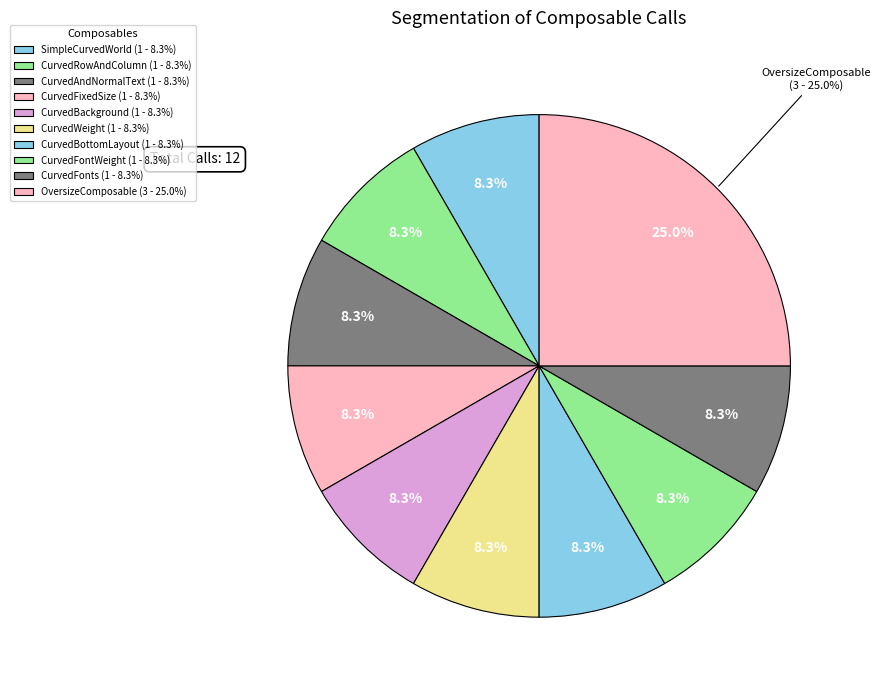

Do CurvedBackground and OversizeComposable together represent more than half of the pie?

No